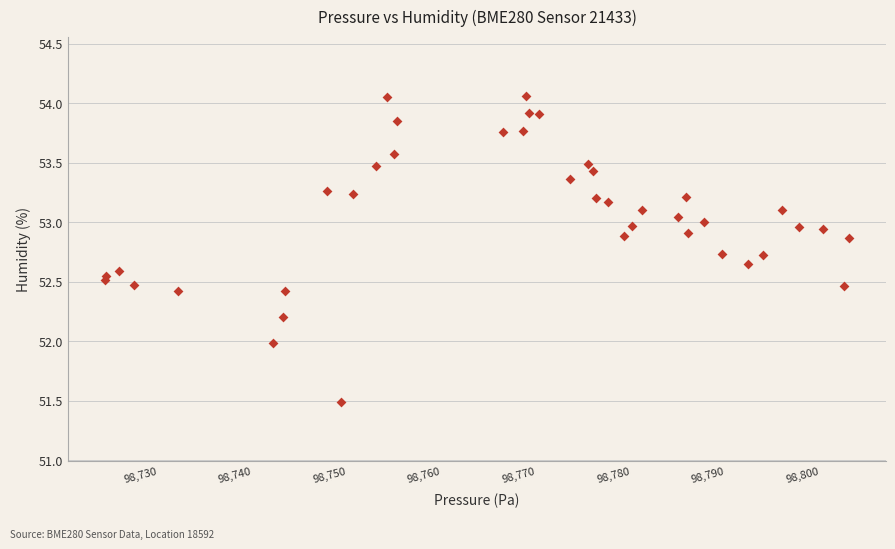

What is the range of X values (max minus min)?

78.6